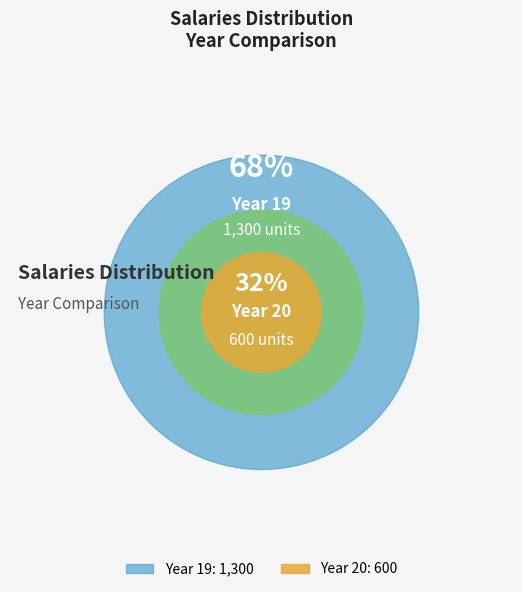

Which has a higher value, 20 or 19?

19